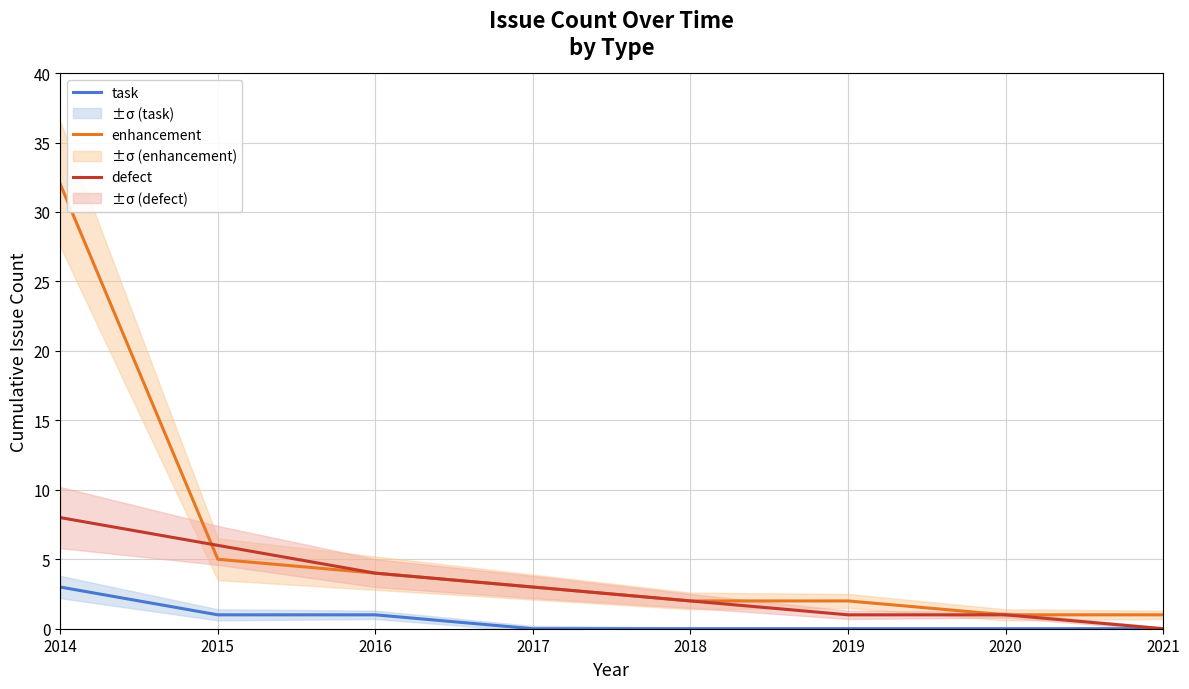

Reading left to right, extract all data points from this chart.

task: 3	1	1	0	0	0	0	0
enhancement: 32	5	4	3	2	2	1	1
defect: 8	6	4	3	2	1	1	0